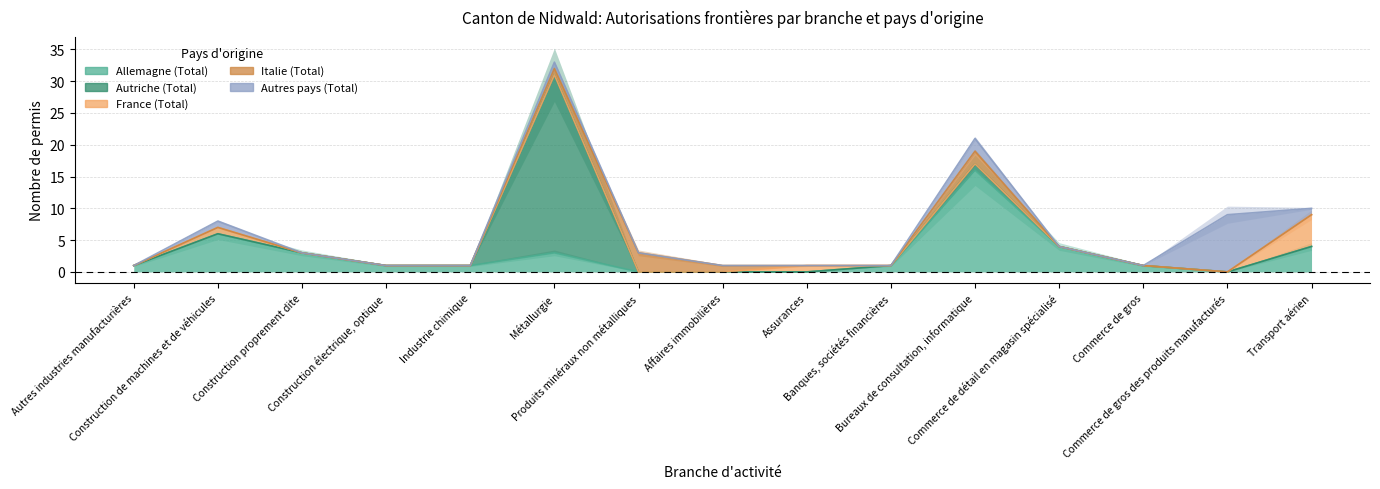

True or false: Italie (Total) and Autriche (Total) cross at least once.

True